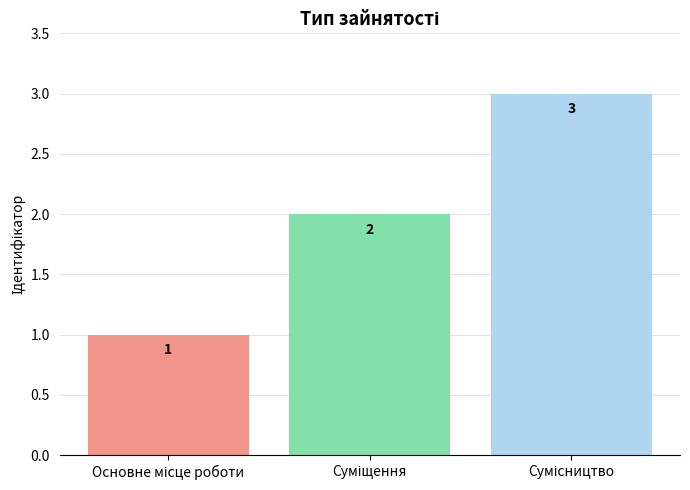

What is the value of the 1st bar from the left?

1